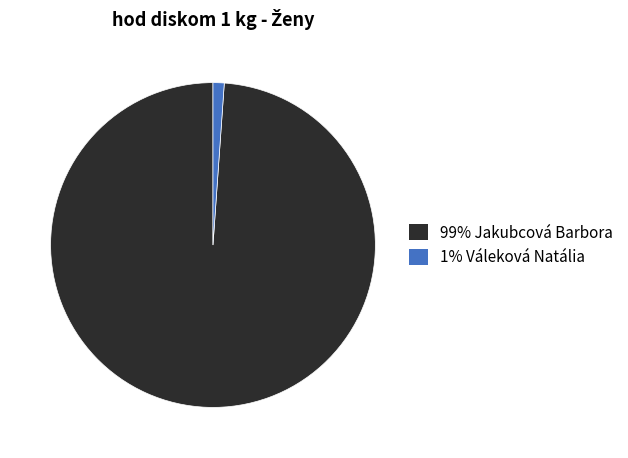

How many segments does this pie chart have?

2